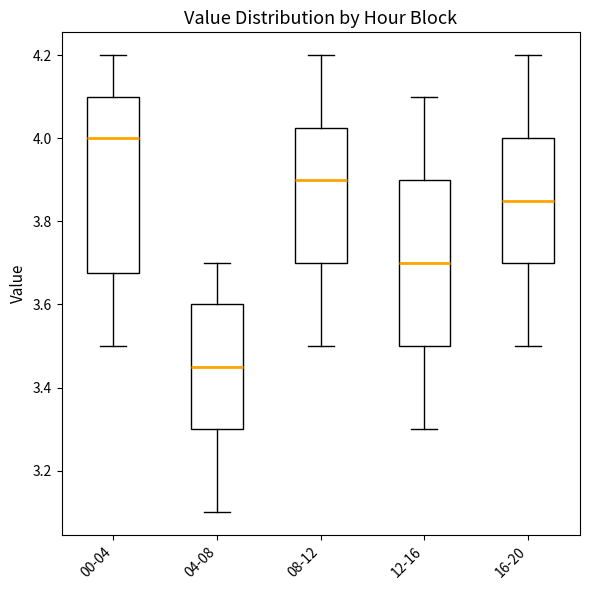

Comparing the boxes themselves (not the whiskers), which one is the tallest?

00-04